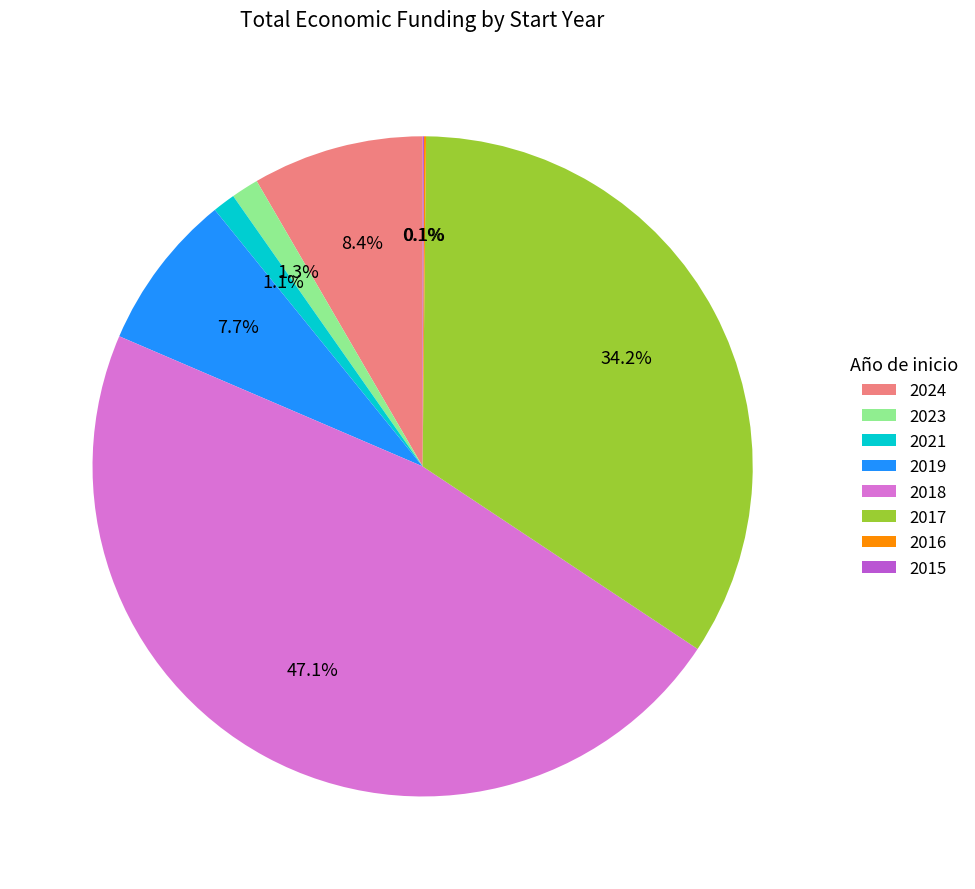

Which slice is the largest?

2018